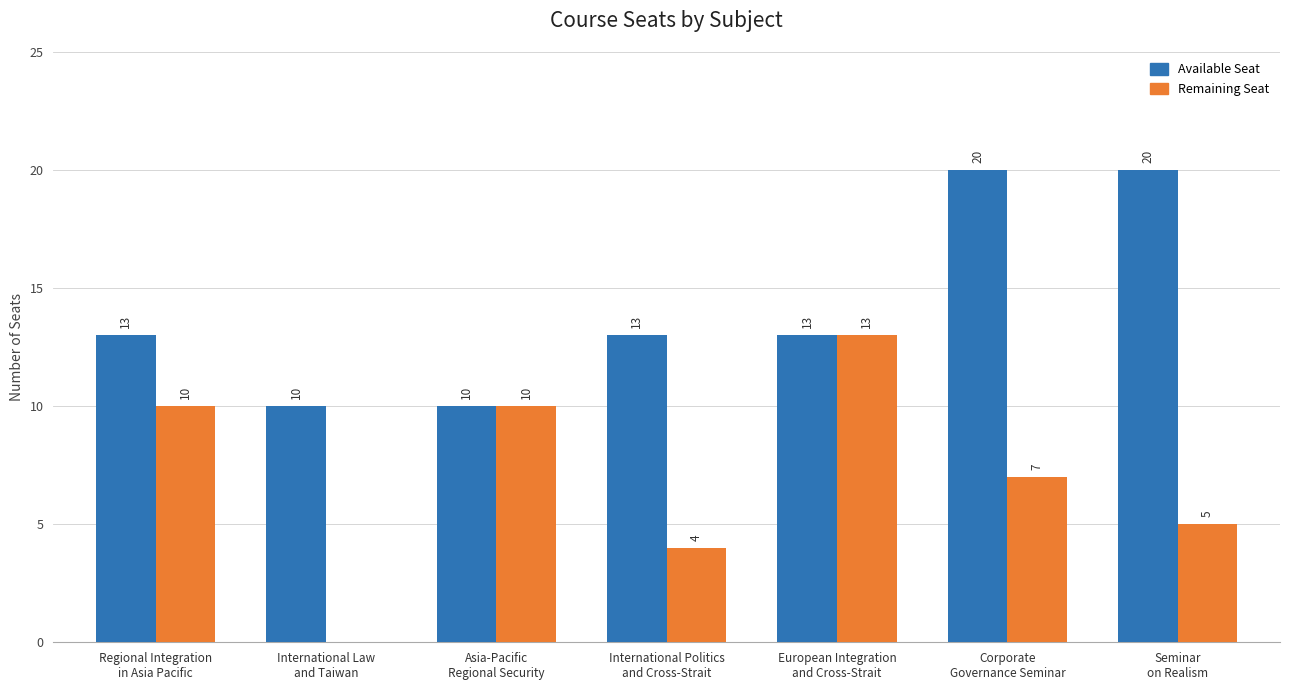

What is the approximate value of Remaining Seat at International Politics
and Cross-Strait?

4